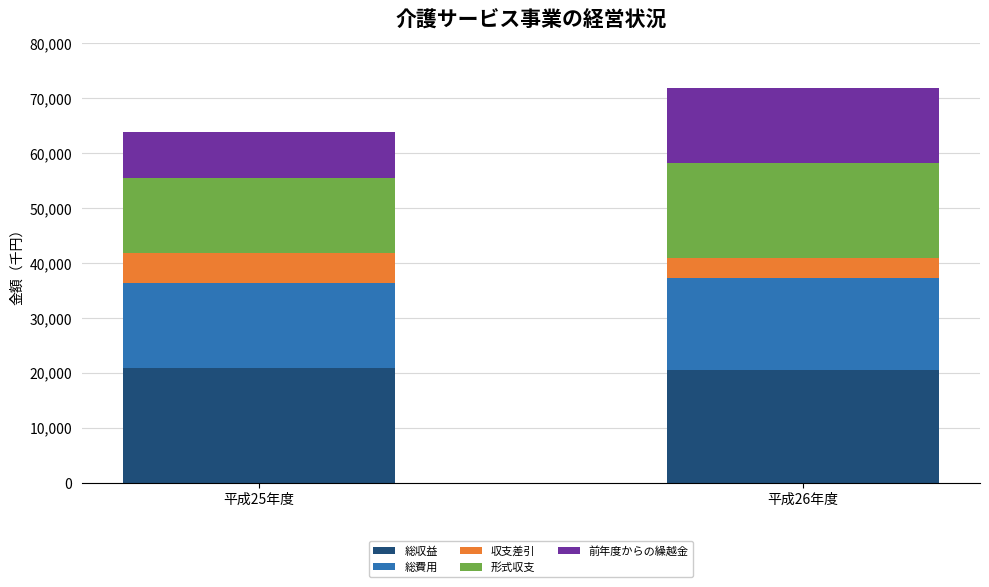

At which category is the sum across all series the highest?

平成26年度